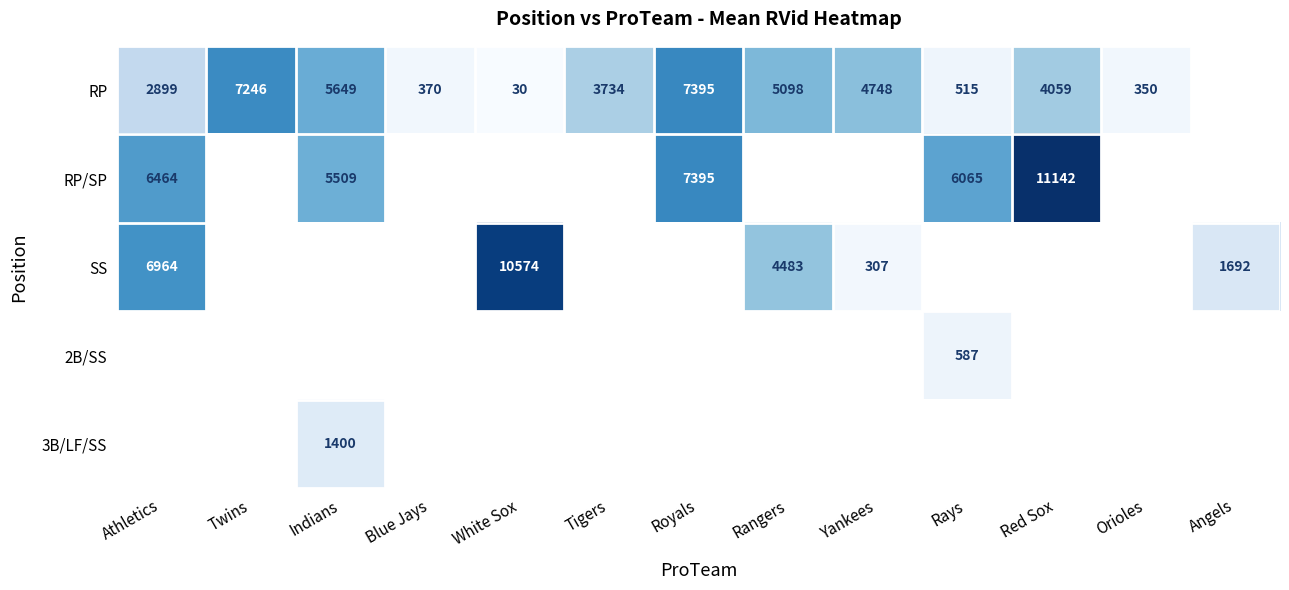

Between Blue Jays and Rays, which is larger?

Rays